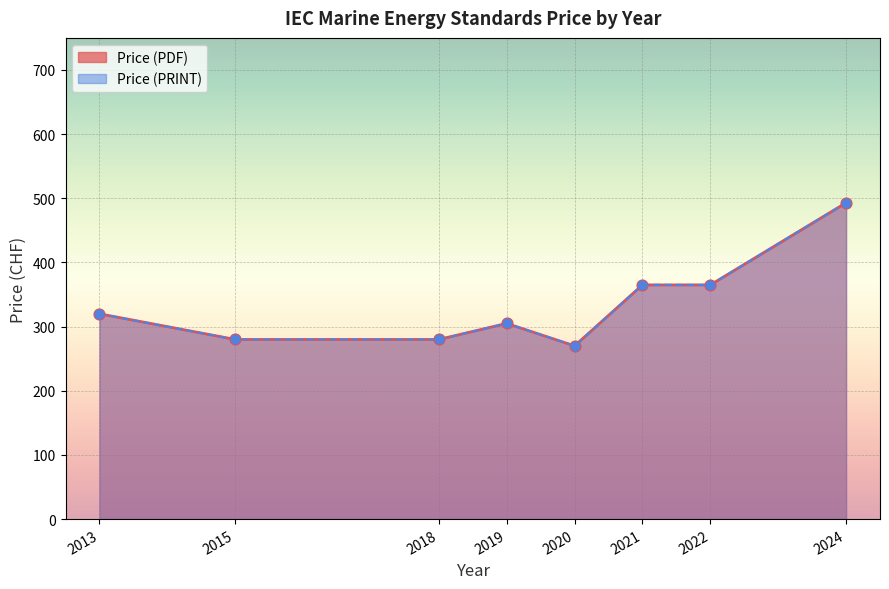

What are all the series names shown in the legend?

Price (PDF), Price (PRINT)